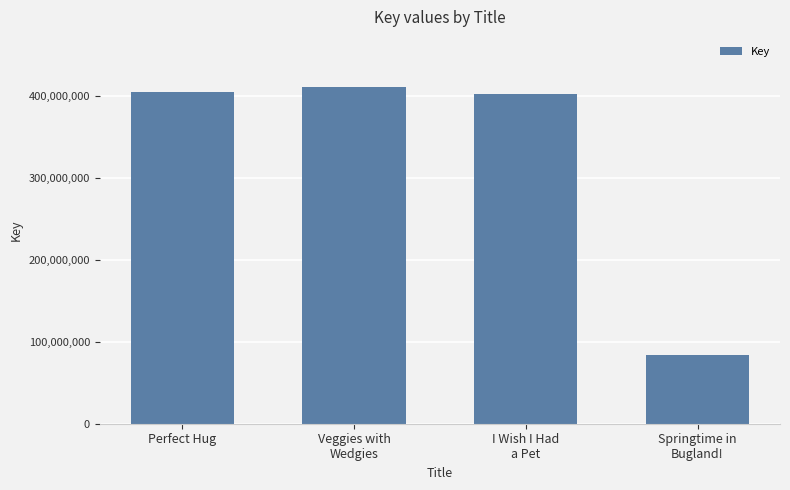

Is it true that the value at Veggies with
Wedgies is 411039726?

True